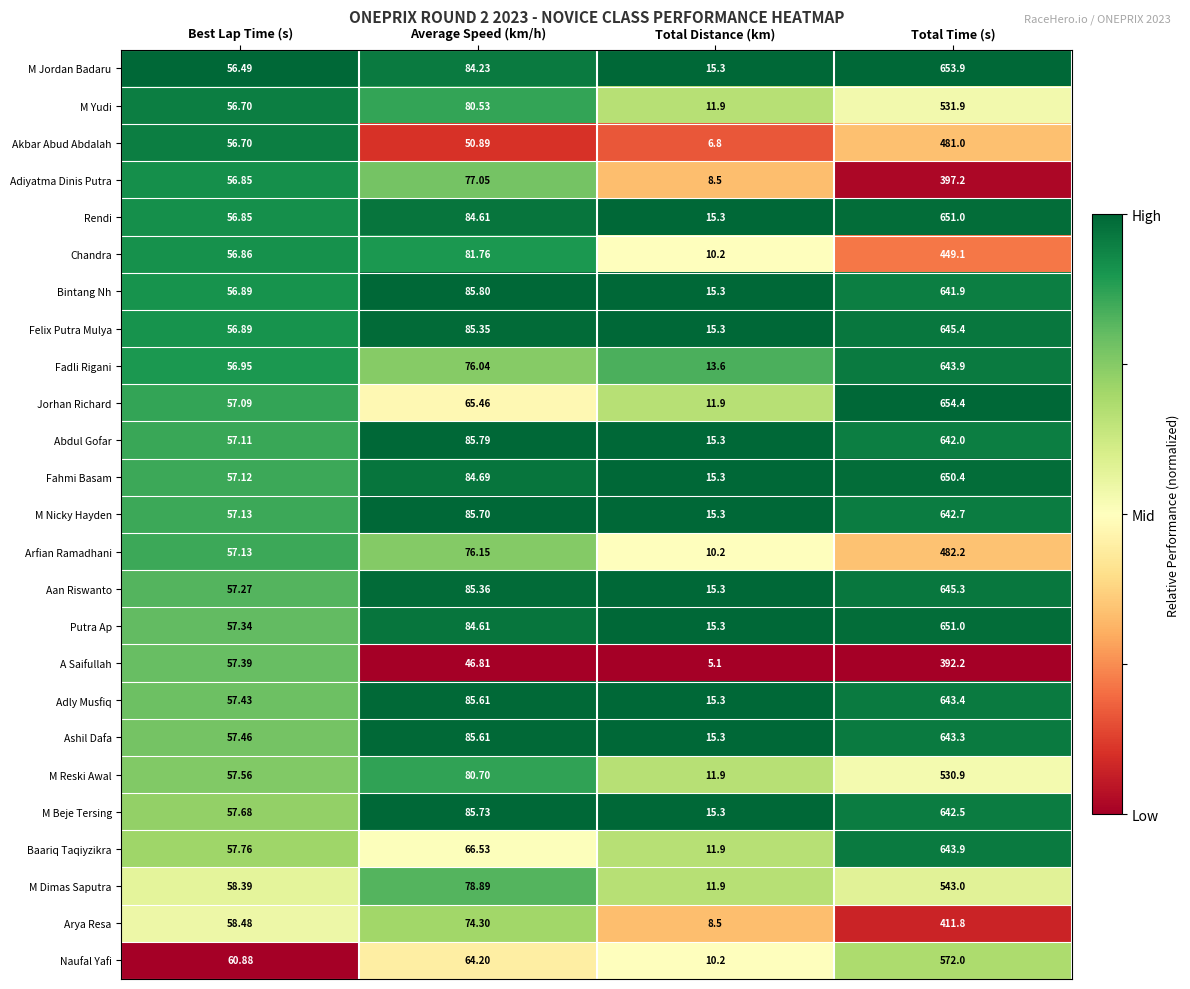

Is the value of Abdul Gofar at Total Time (s) greater than the value of Adly Musfiq at Total Time (s)?

No